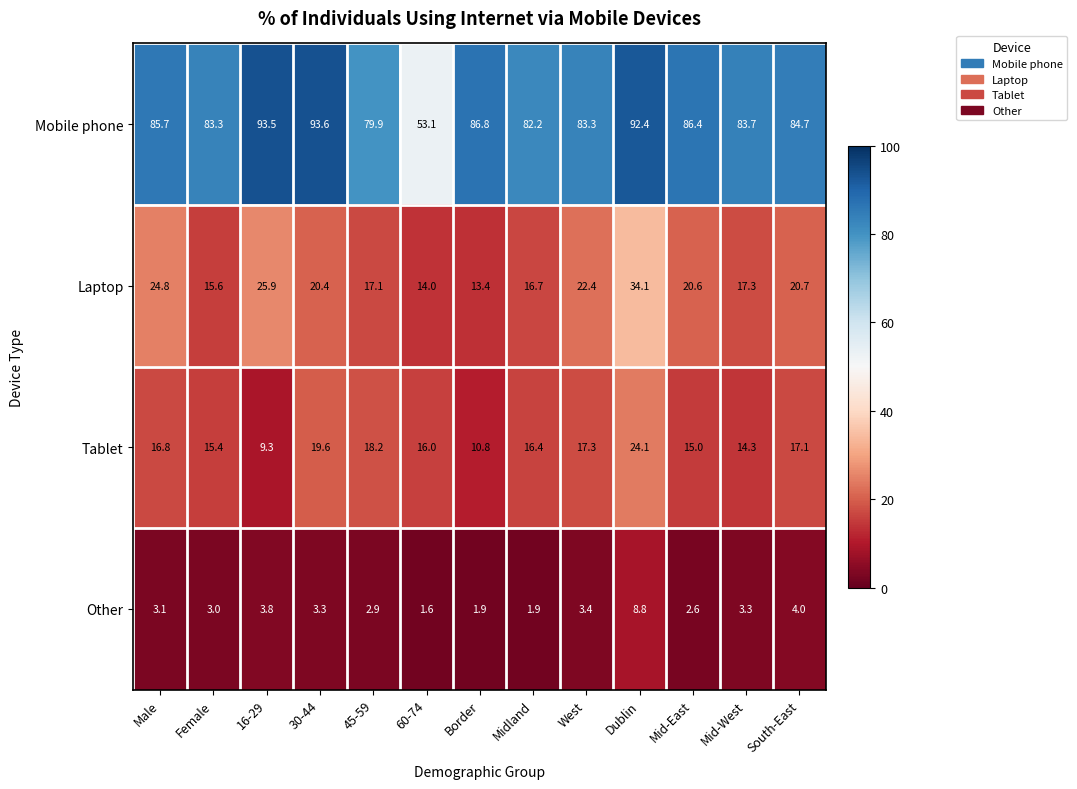

What value does the Mobile phone series have at Dublin?

92.4